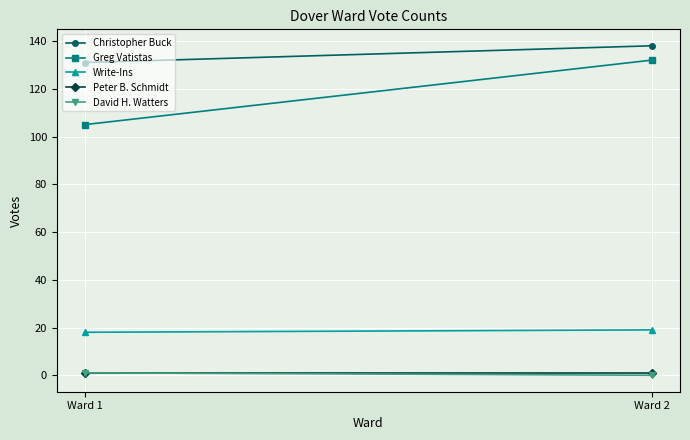

List the series in order of their peak value, lowest first.

Peter B. Schmidt, David H. Watters, Write-Ins, Greg Vatistas, Christopher Buck